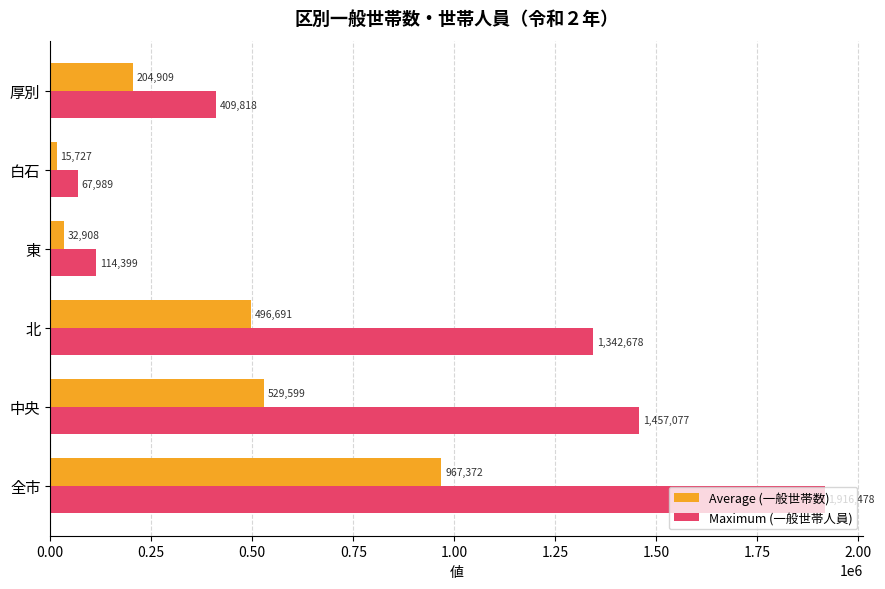

What is the average value of the Average (一般世帯数) series?

374534